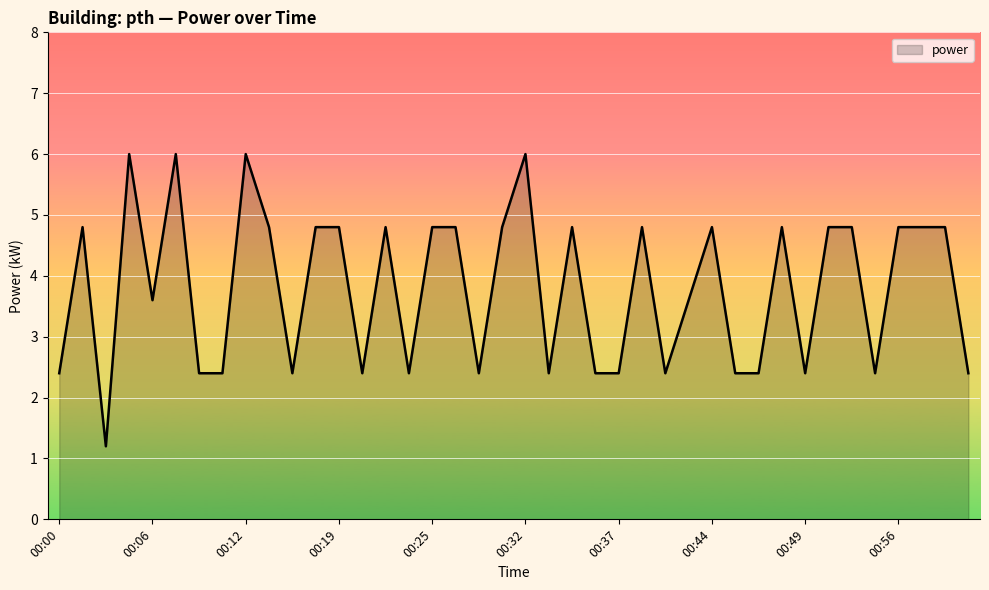

What is the greatest value displayed?

6.0